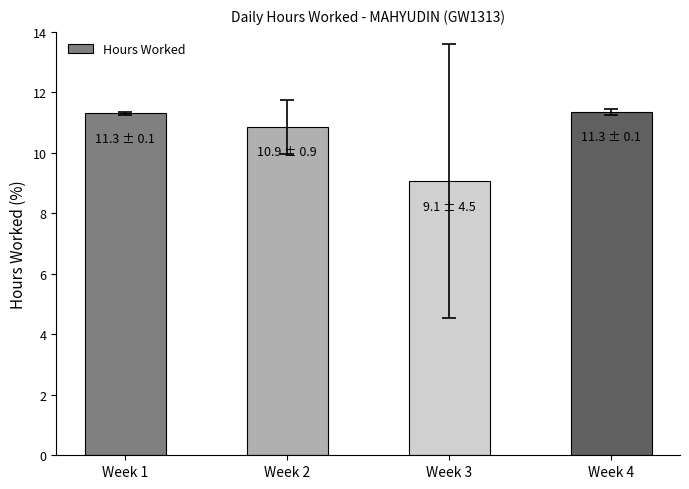

What is the approximate value at Week 4?

11.3